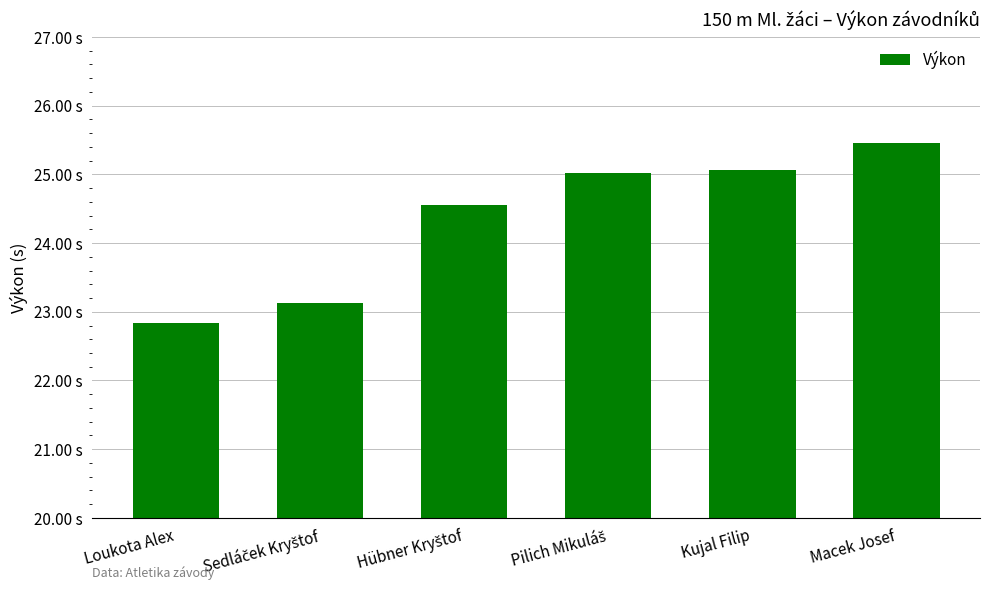

Rank the categories by value from highest to lowest.

Macek Josef, Kujal Filip, Pilich Mikuláš, Hübner Kryštof, Sedláček Kryštof, Loukota Alex